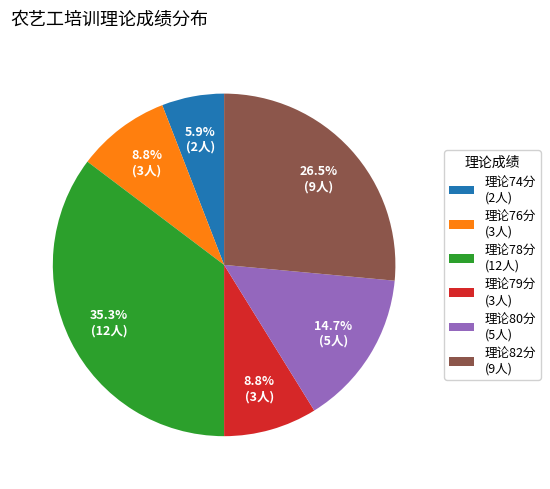

Which category has the biggest portion of the pie?

理论78分 (12人)